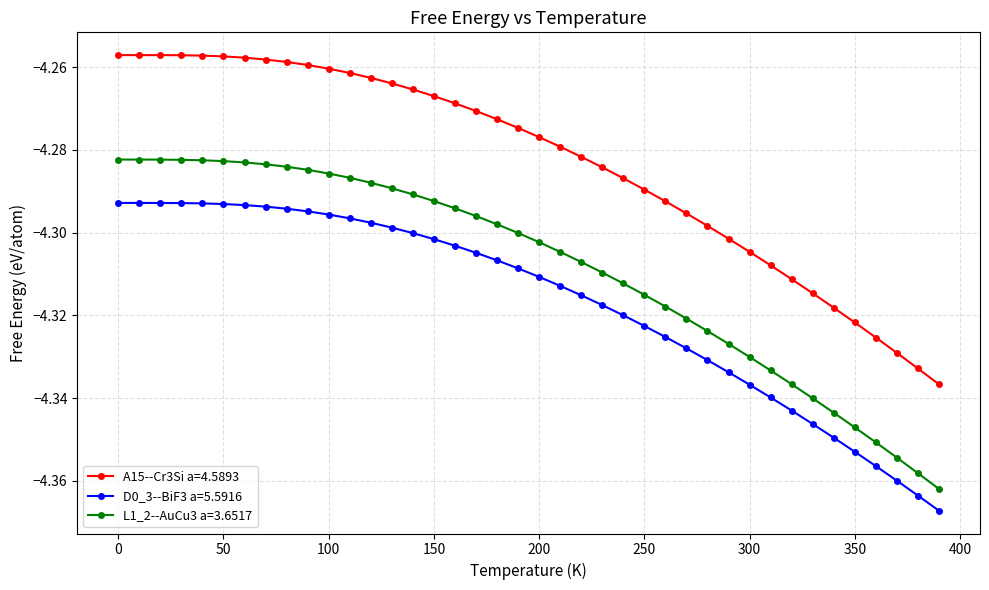

What are all the series names shown in the legend?

A15--Cr3Si a=4.5893, D0_3--BiF3 a=5.5916, L1_2--AuCu3 a=3.6517